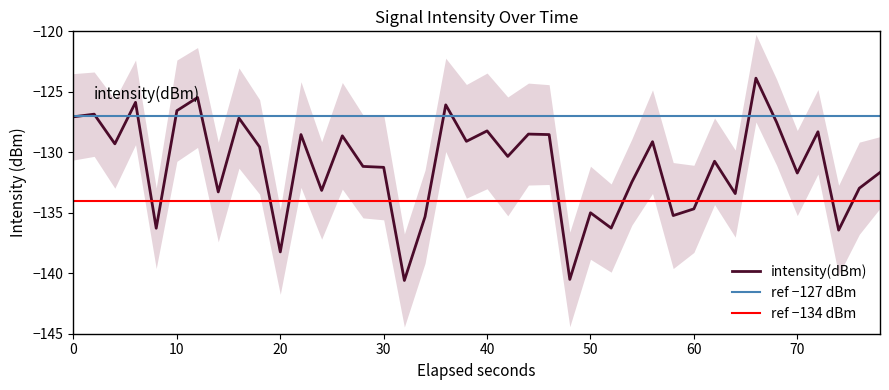

How many data points does each series have?

40